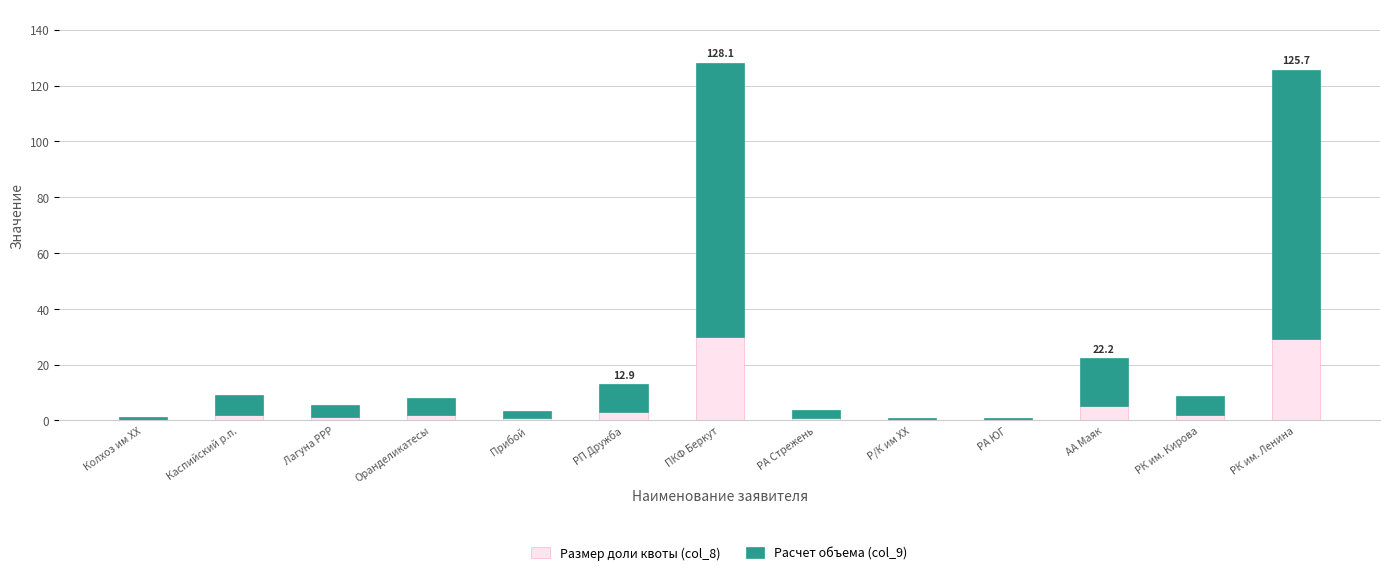

What is the maximum value for Размер доли квоты (col_8)?

29.9